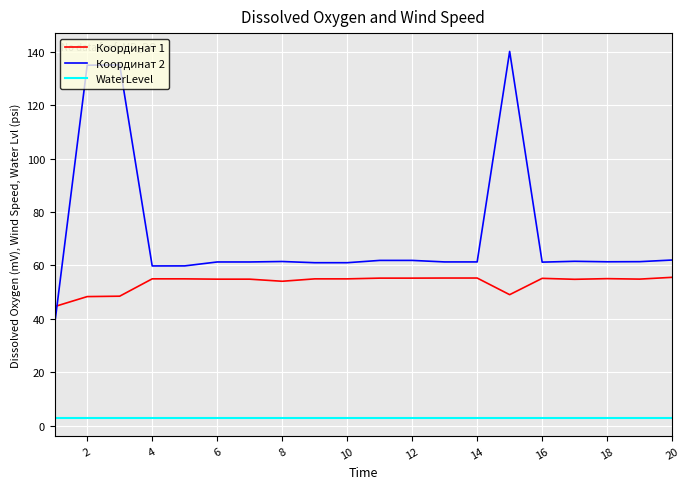

List the series in order of their peak value, highest first.

Координат 2, Координат 1, WaterLevel